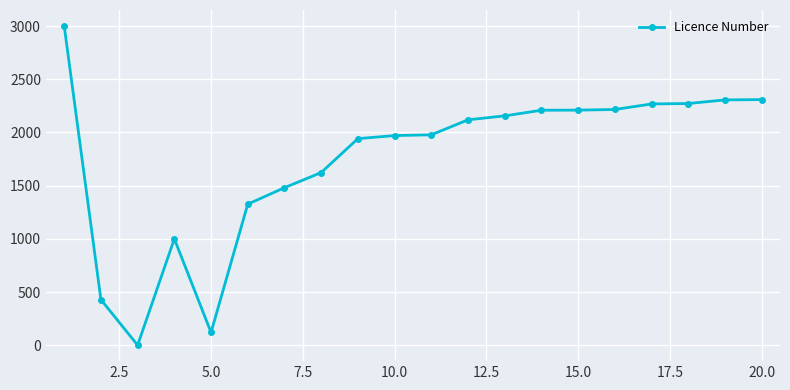

What is the difference between the maximum and minimum values?

3000